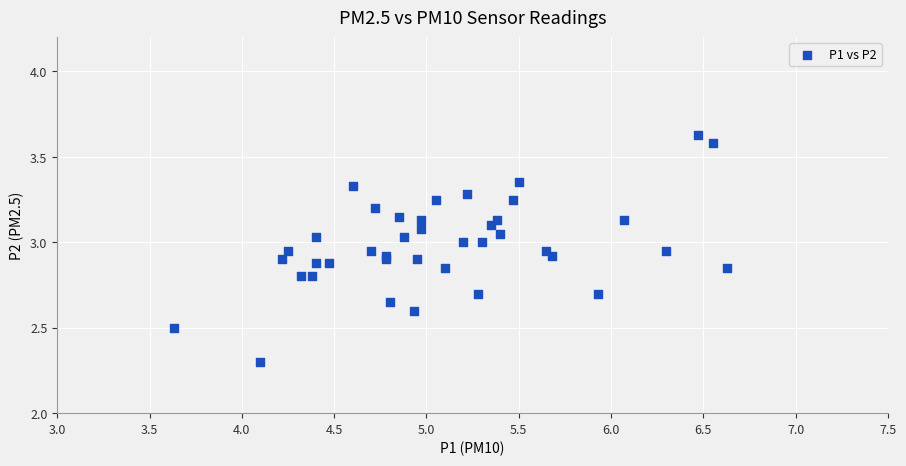

What Y value in the scatter plot is closest to 2?

2.3